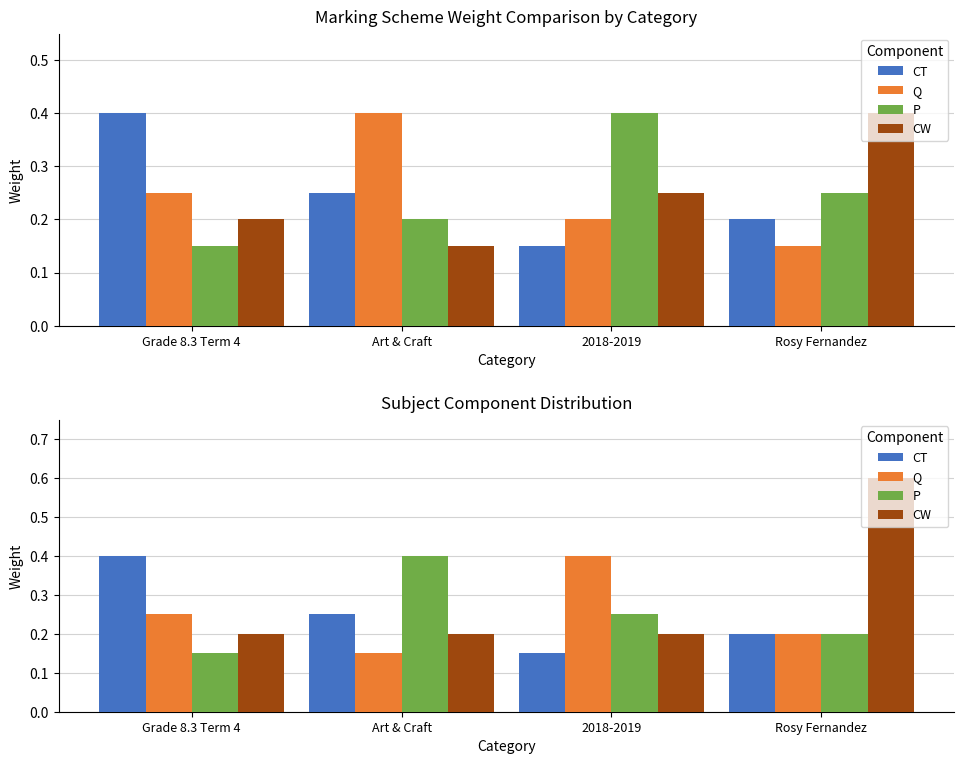

What position from the right is 2018-2019?

2